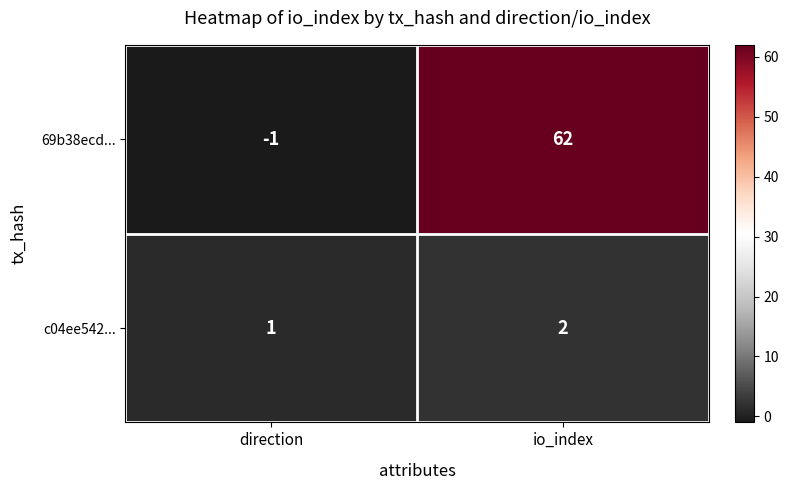

True or false: 69b38ecd... has a value of -1 at direction.

True